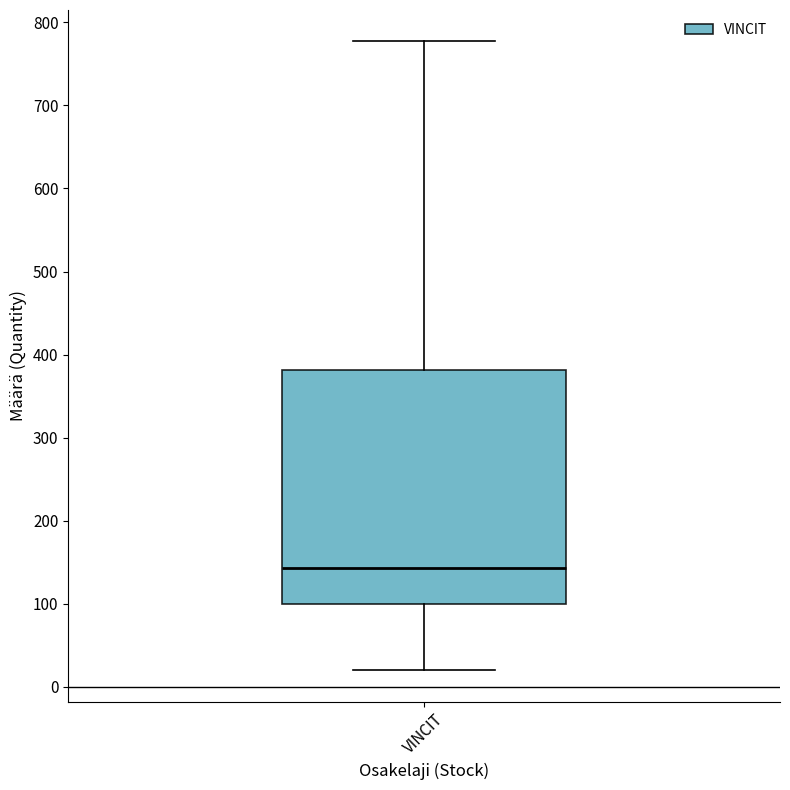

Where does the median line of the box for VINCIT sit on the y-axis? The values are not printed on the chart, so give them approximately, as read against the axis.

140